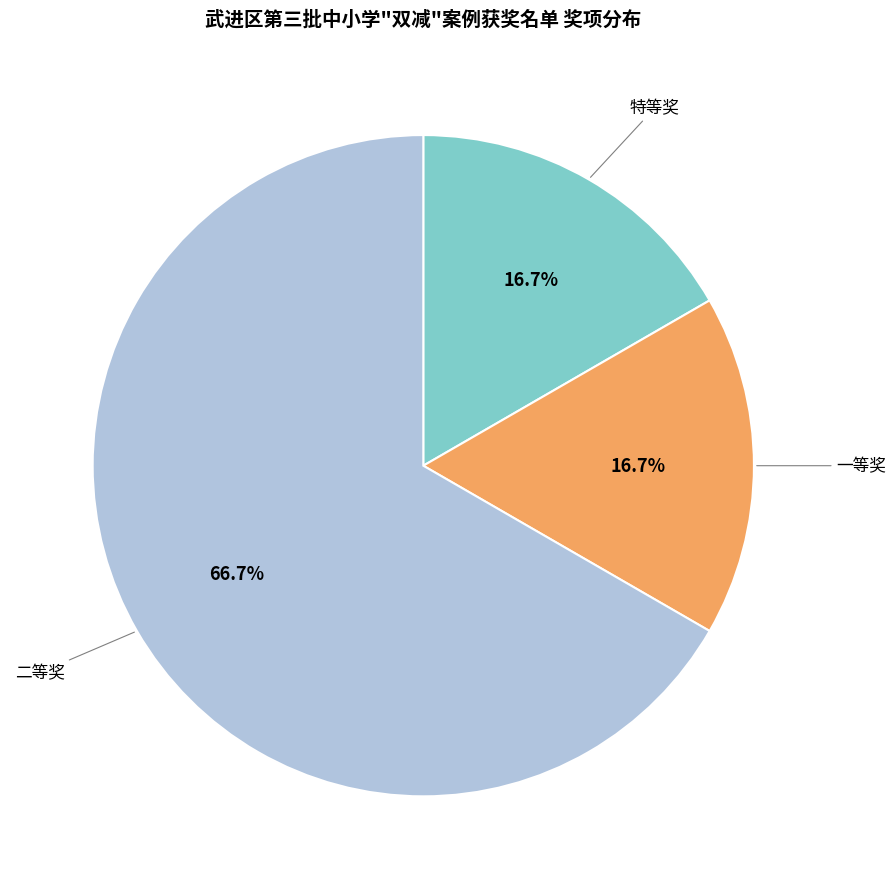

To the nearest percent, what is the difference between the largest and smallest slice percentages?

50%